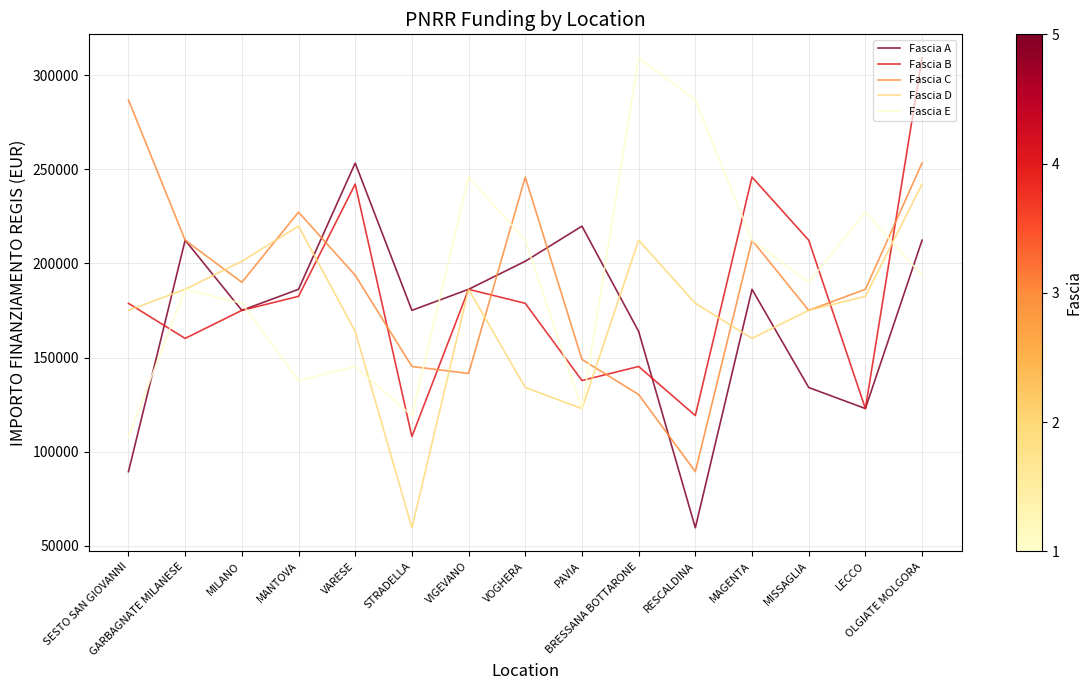

True or false: Fascia A and Fascia D intersect in this chart.

True